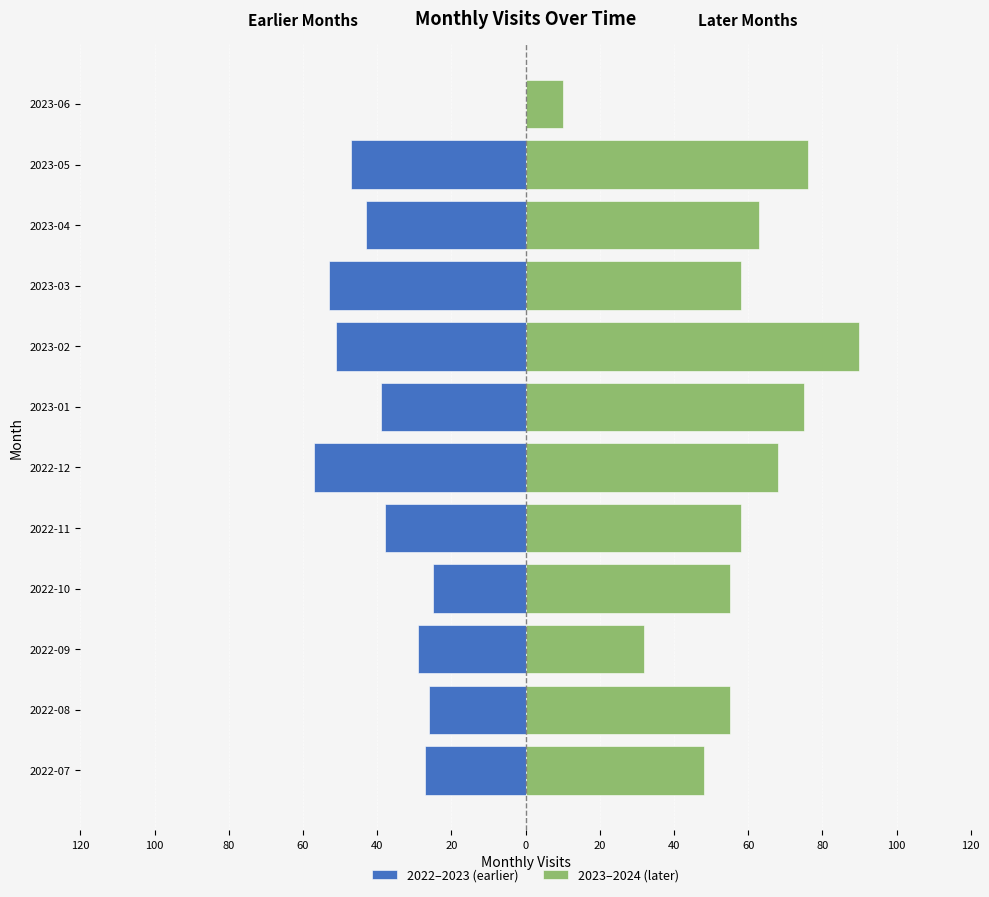

Is the value of 2022–2023 (earlier) at 2022-07 greater than the value of 2023–2024 (later) at 2023-04?

No